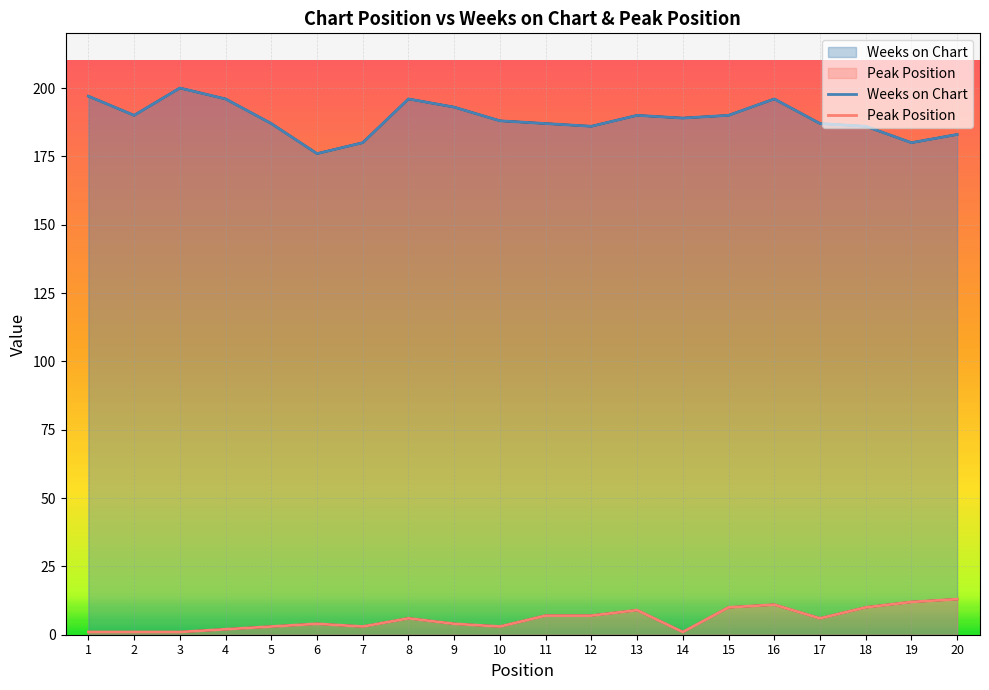

Where is Weeks on Chart nearest to the value 188?

10